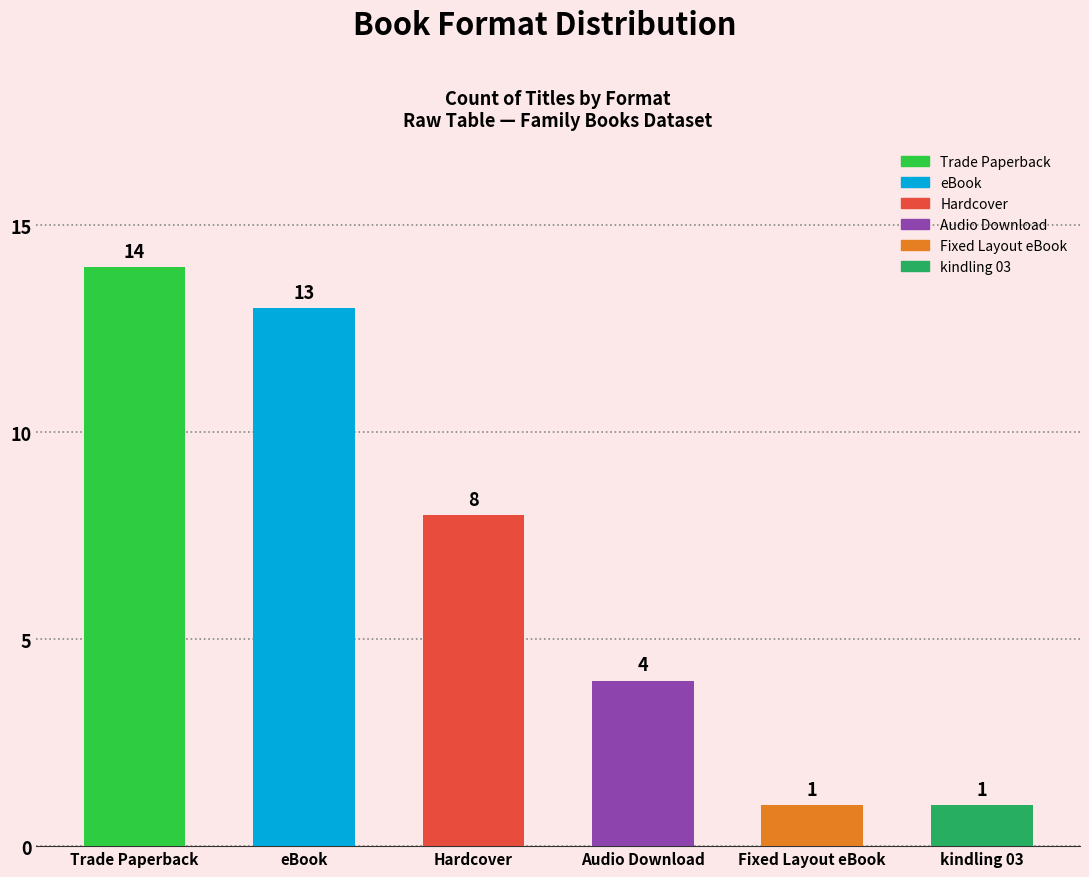

What position from the right is Fixed Layout eBook?

2